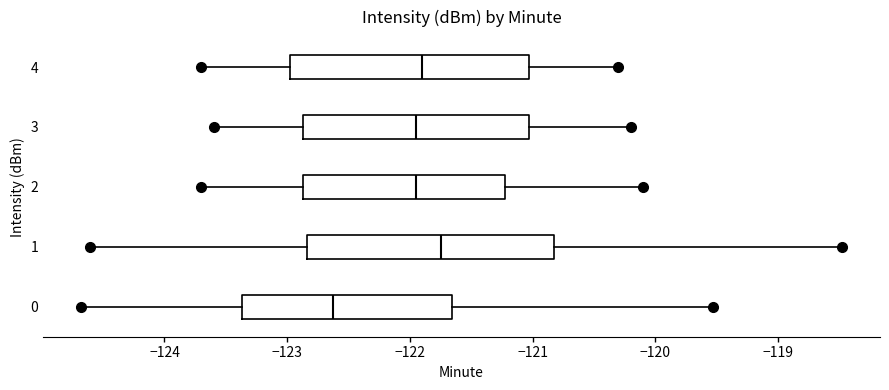

Where does the left whisker of the box at y = 0 end on the x-axis? The values are not printed on the chart, so give them approximately, as read against the axis.

-124.7